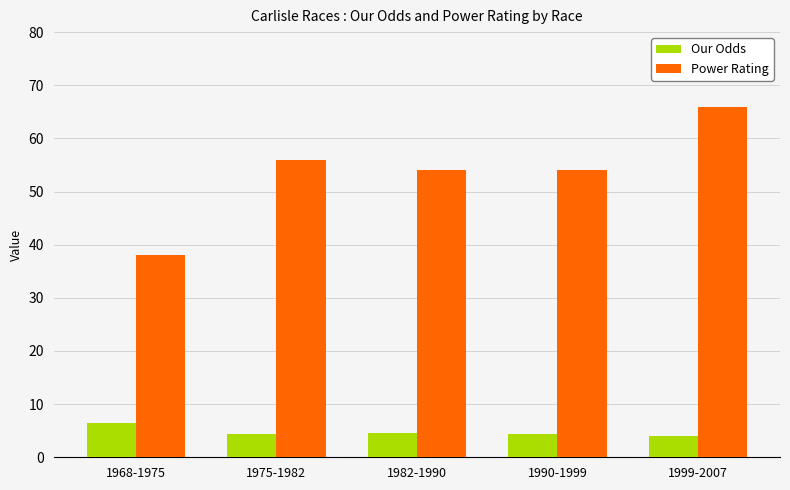

The value of Our Odds at 1968-1975 is 6.4. True or false?

True